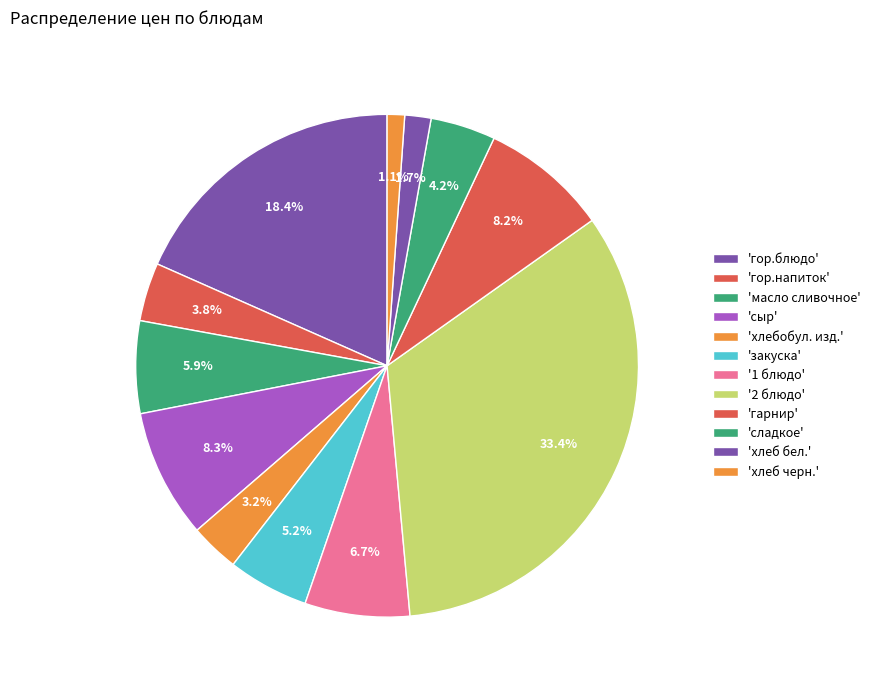

How many segments does this pie chart have?

12